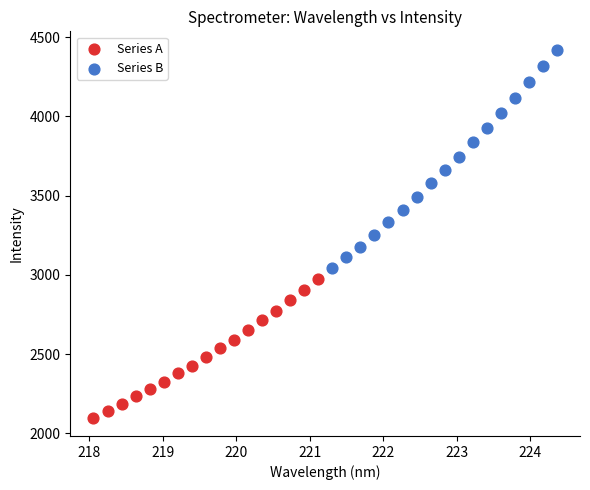

Which series reaches the maximum Y coordinate?

Series B